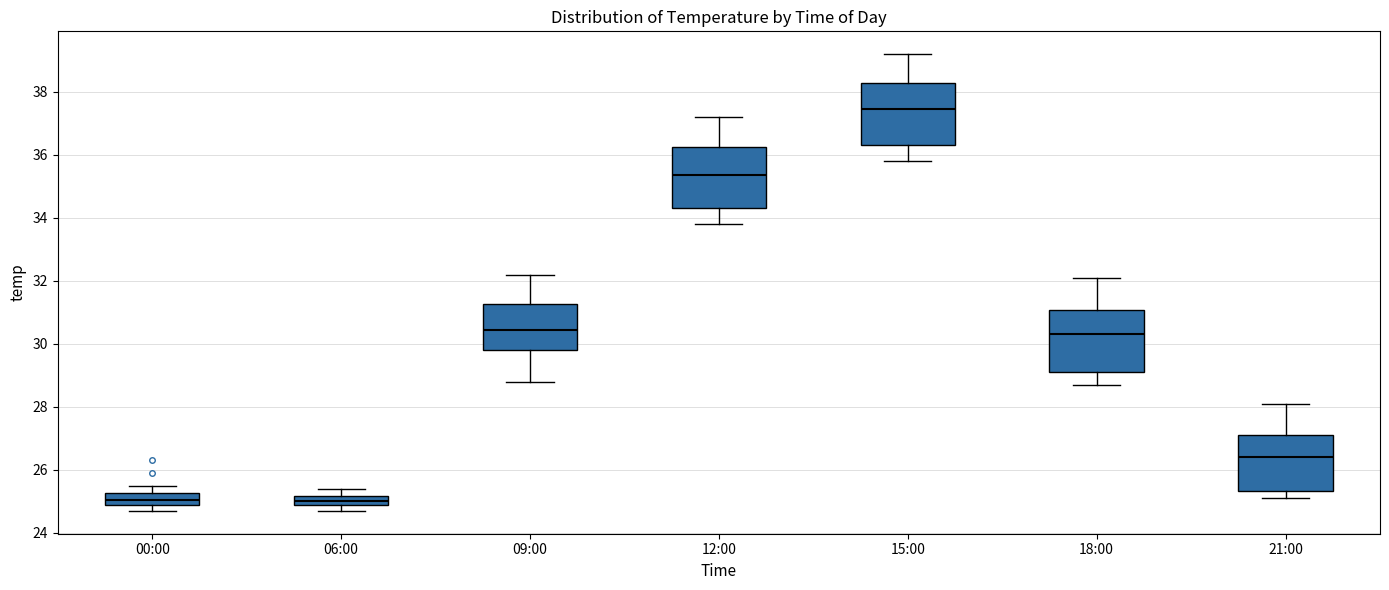

Which box's median line is the highest?

15:00